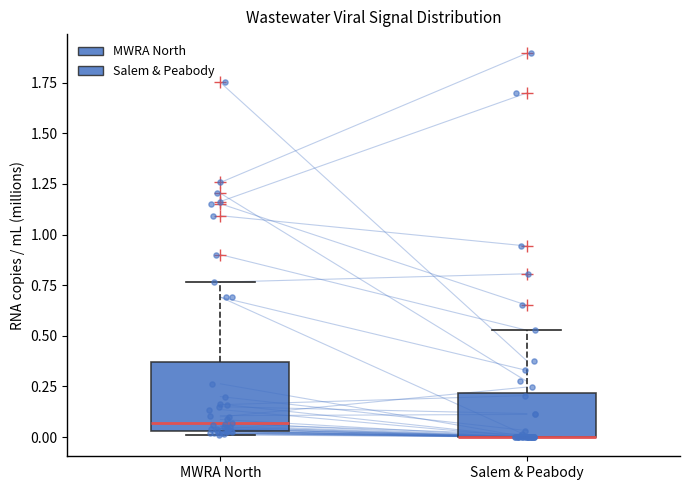

Which box is the tallest, from its lower edge to its upper edge?

MWRA North